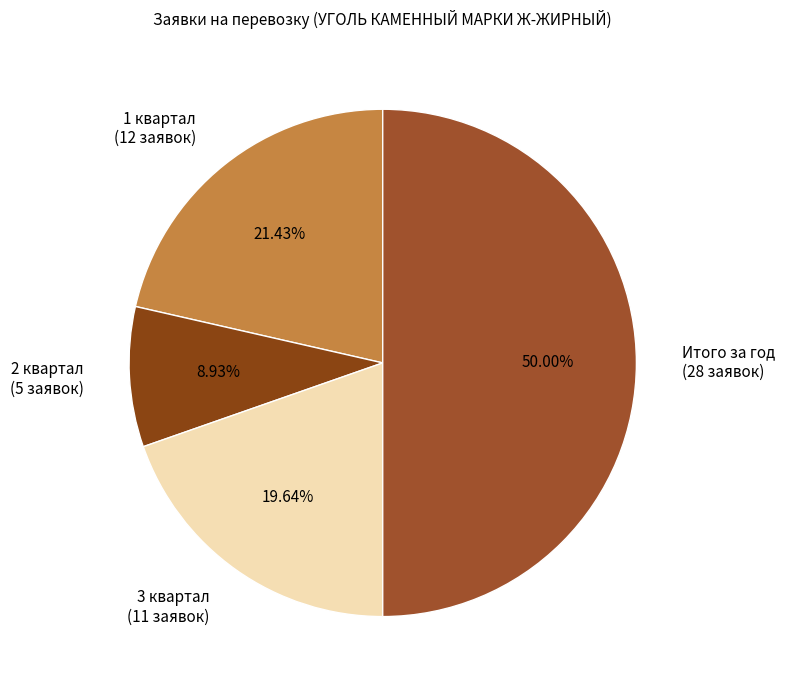

Which category has the smallest portion of the pie?

2 квартал